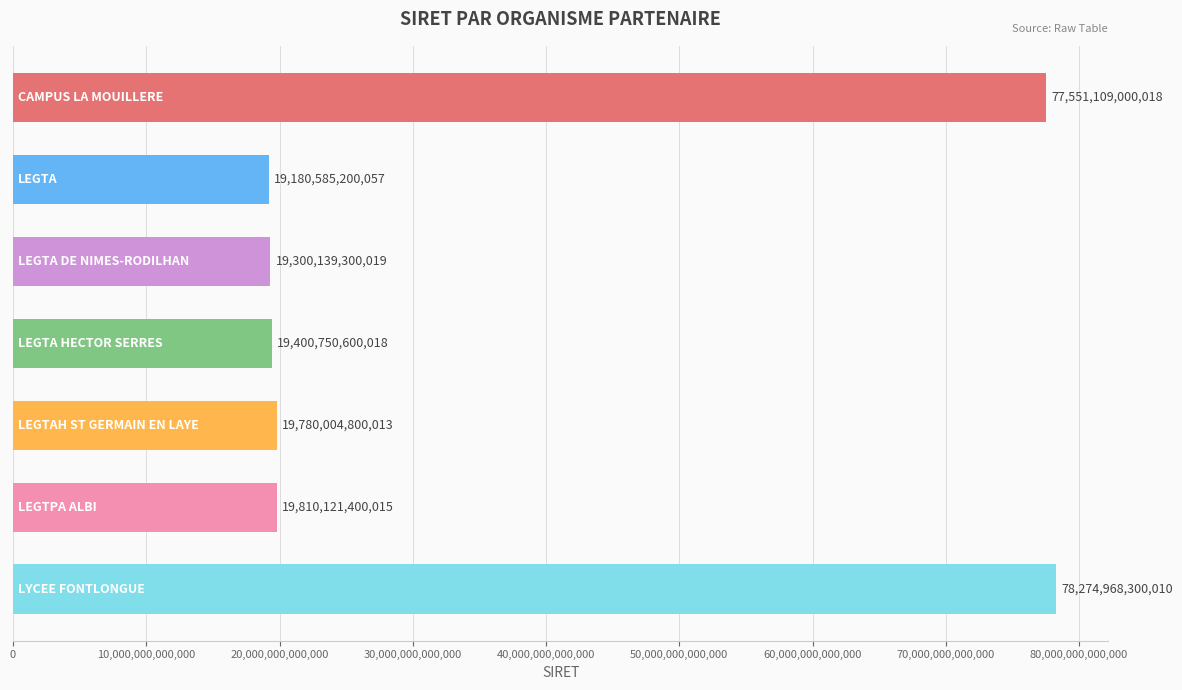

Are the bars horizontal?

Yes